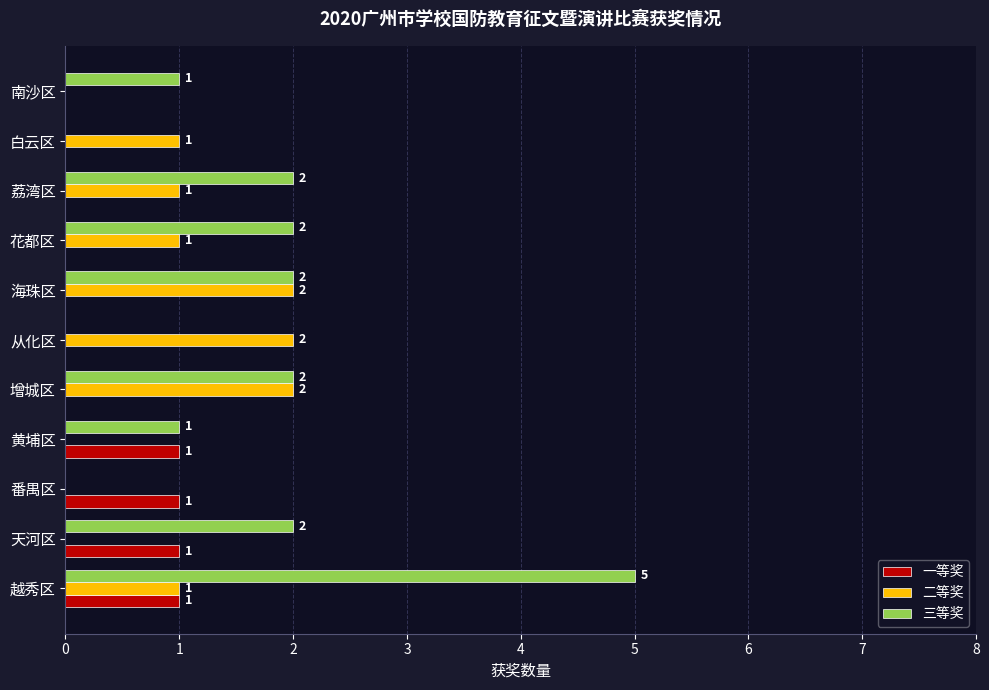

How many 一等奖 values are between 0 and 1?

11